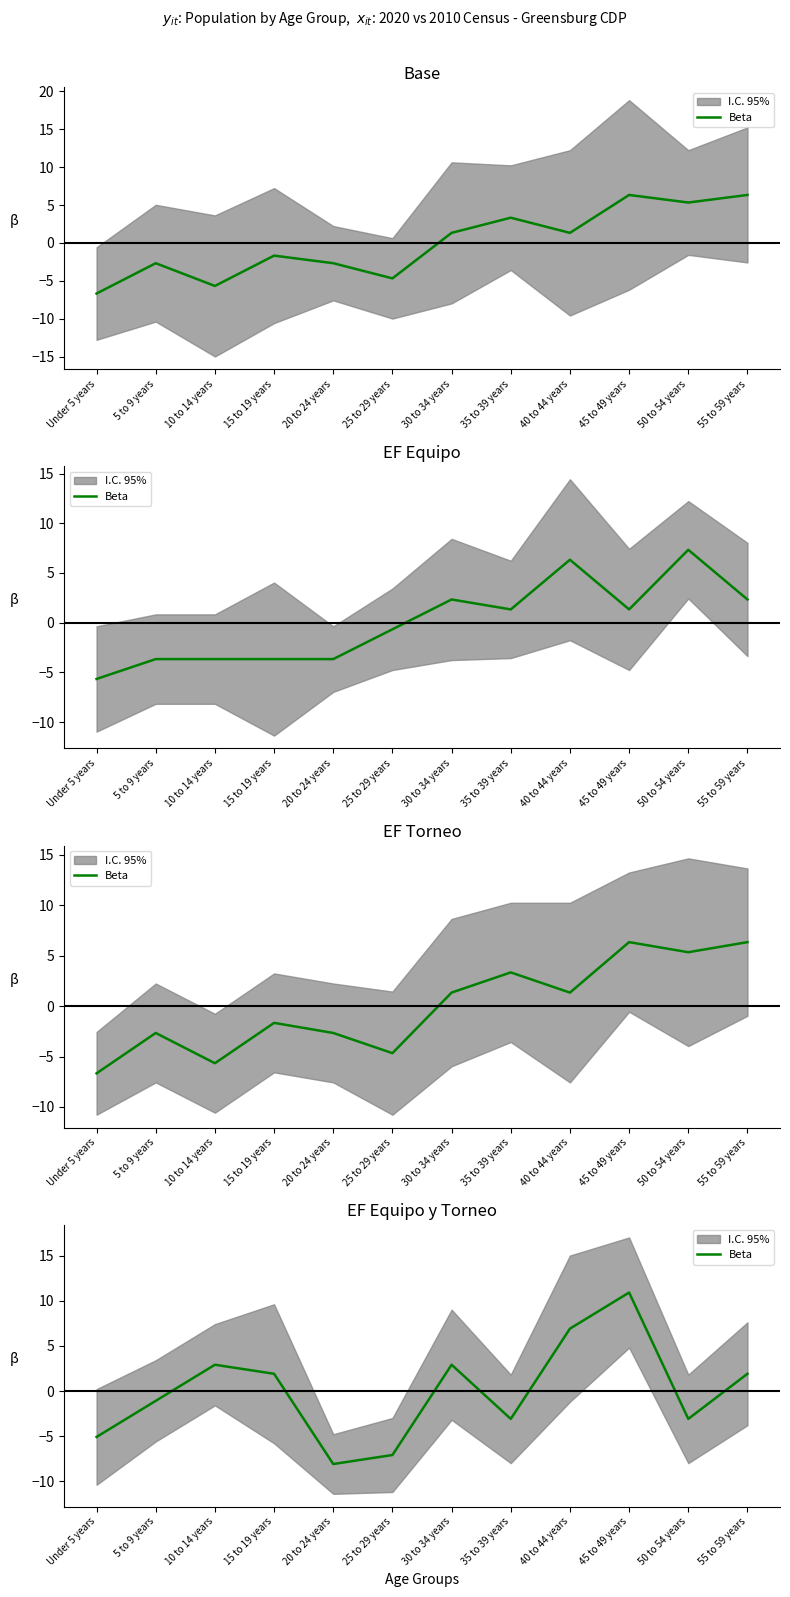

Reading right to left, list all the values displayed in this chart.

1.9	-3.1	10.9	6.9	-3.1	2.9	-7.1	-8.1	1.9	2.9	-1.1	-5.1